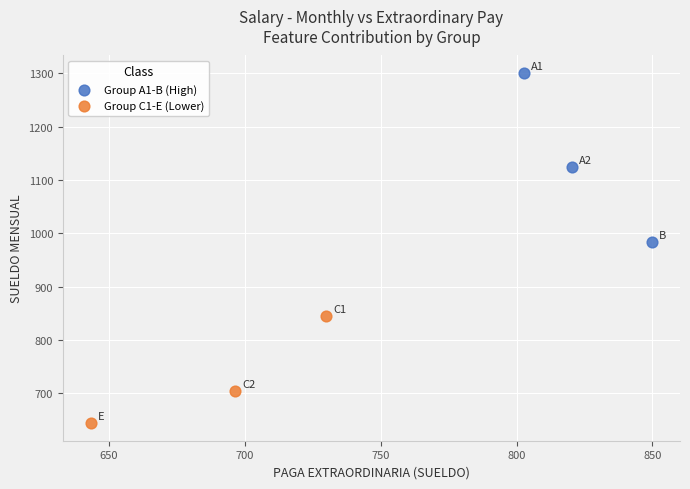

What are all the series names shown in the legend?

Group A1-B (High), Group C1-E (Lower)